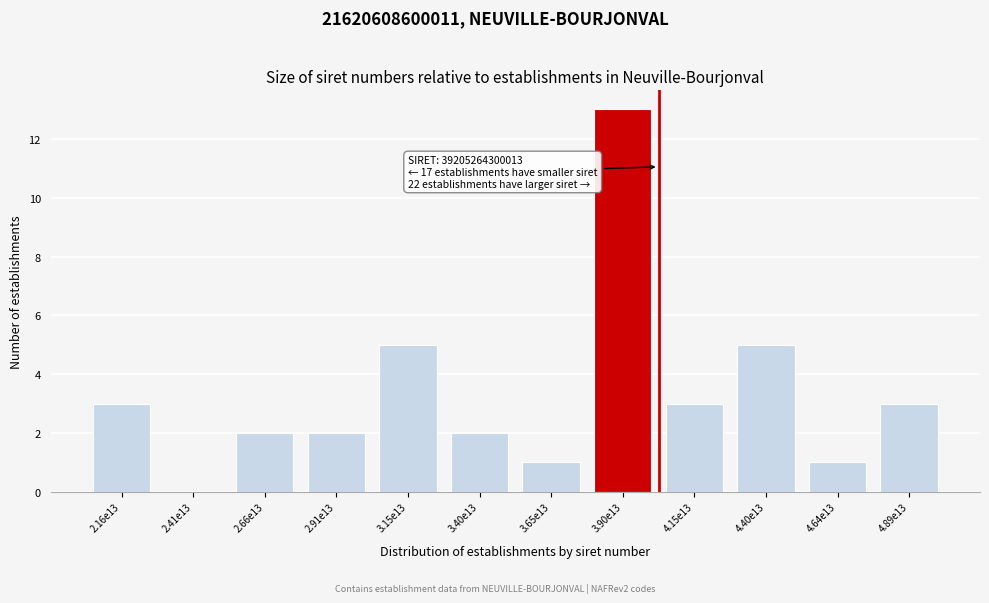

Reading right to left, what are all the values shown in this chart?

4.89e13=3	4.64e13=1	4.40e13=5	4.15e13=3	3.90e13=13	3.65e13=1	3.40e13=2	3.15e13=5	2.91e13=2	2.66e13=2	2.41e13=0	2.16e13=3